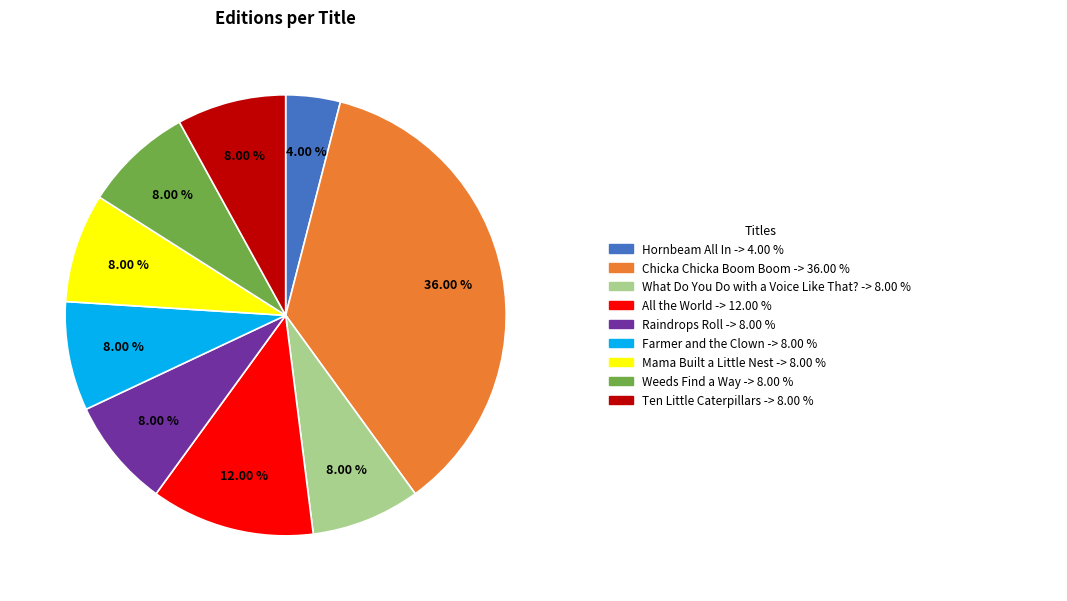

Is there a majority slice in this chart?

No